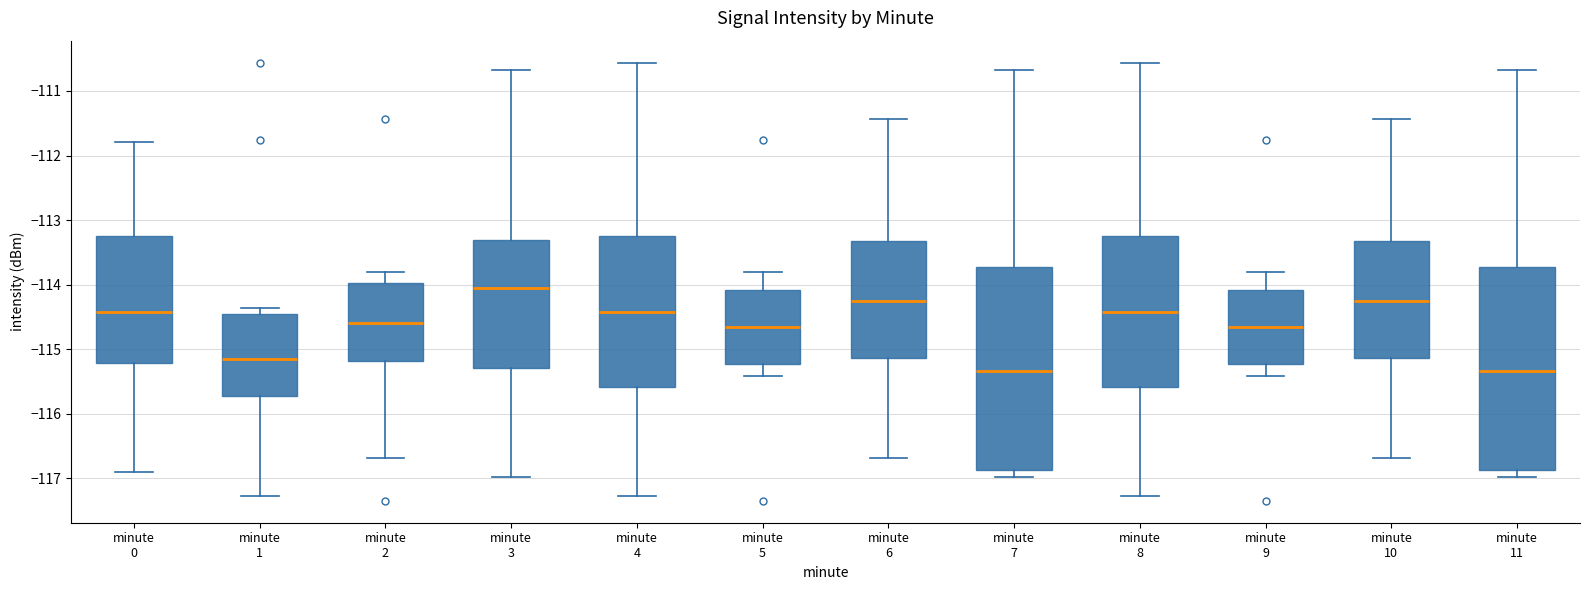

Where does the upper whisker of the box for minute 7 end on the y-axis? The values are not printed on the chart, so give them approximately, as read against the axis.

-110.7